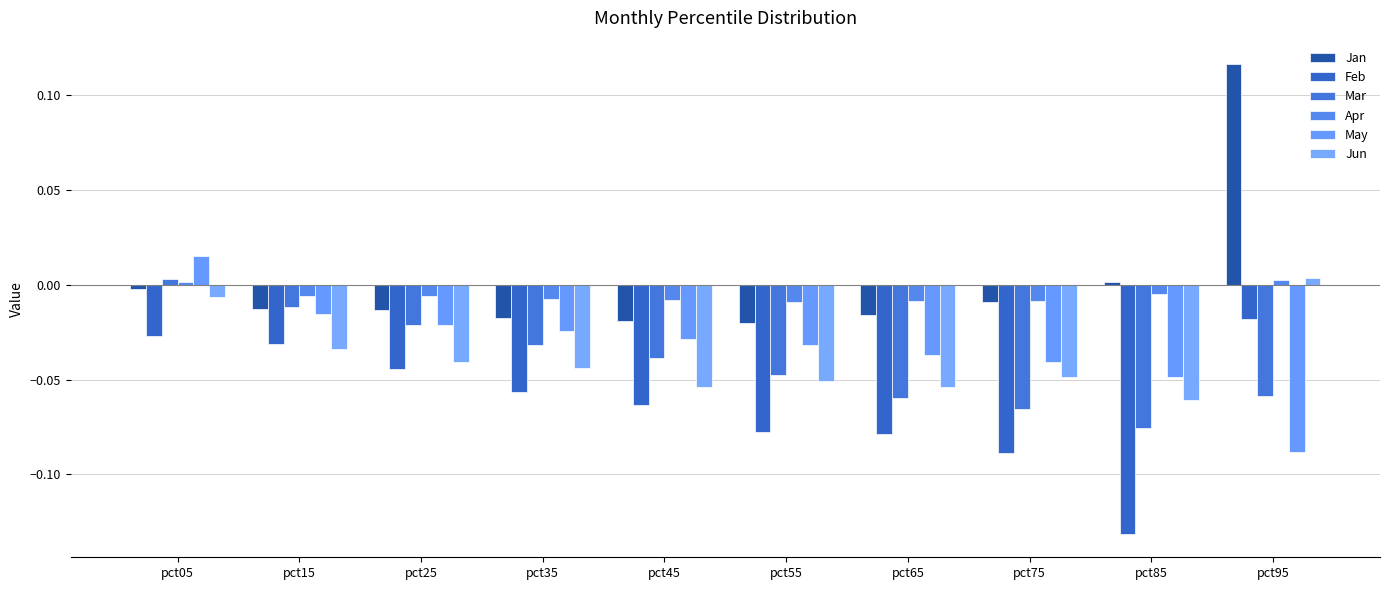

How many values in May are above zero?

1